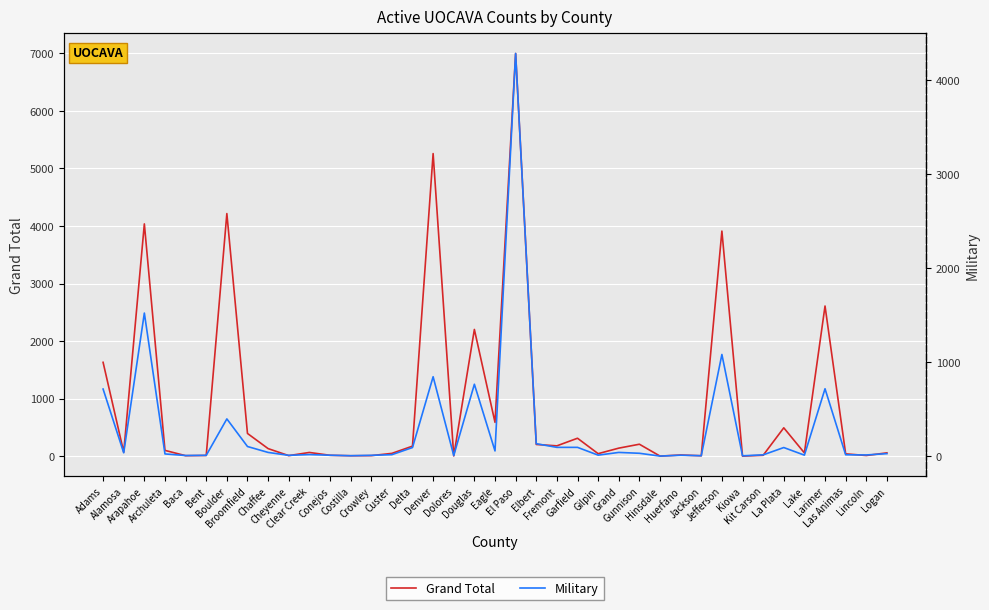

What is the label of the 34th point from the right?

Bent